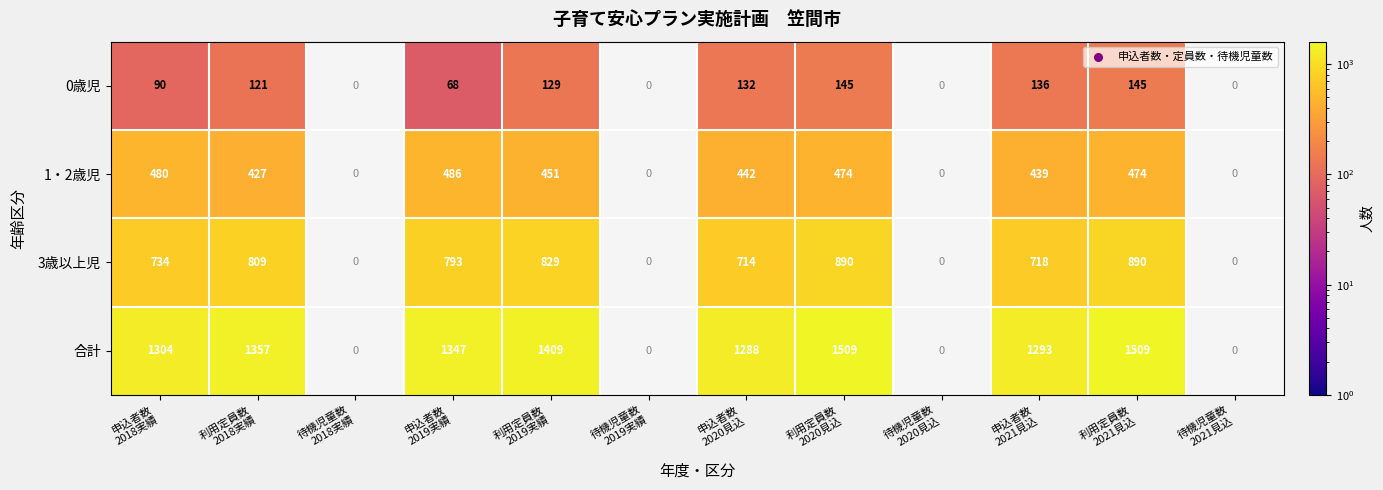

Rank the series at 利用定員数
2019実績 from lowest to highest value.

0歳児, 1・2歳児, 3歳以上児, 合計